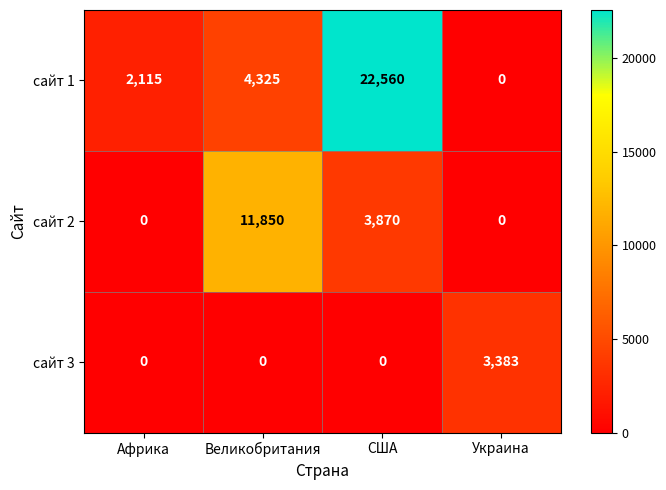

Reading left to right, extract all data points from this chart.

сайт 1: 2115	4325	22560	0
сайт 2: 0	11850	3870	0
сайт 3: 0	0	0	3383